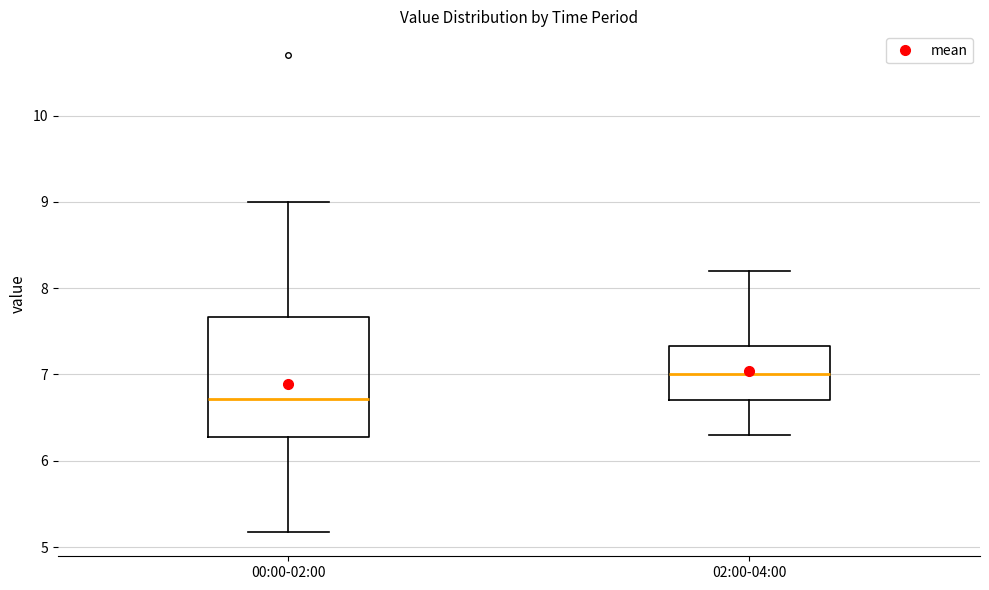

Reading left to right, read every box against the y-axis: the position of its median line, the range the box covers, and the ends of its whiskers. The values are not printed on the chart, so give them approximately, as read against the axis.

00:00-02:00: median 6.7, box 6.3 to 7.7, whiskers 5.2 to 9.0
02:00-04:00: median 7.0, box 6.7 to 7.3, whiskers 6.3 to 8.2